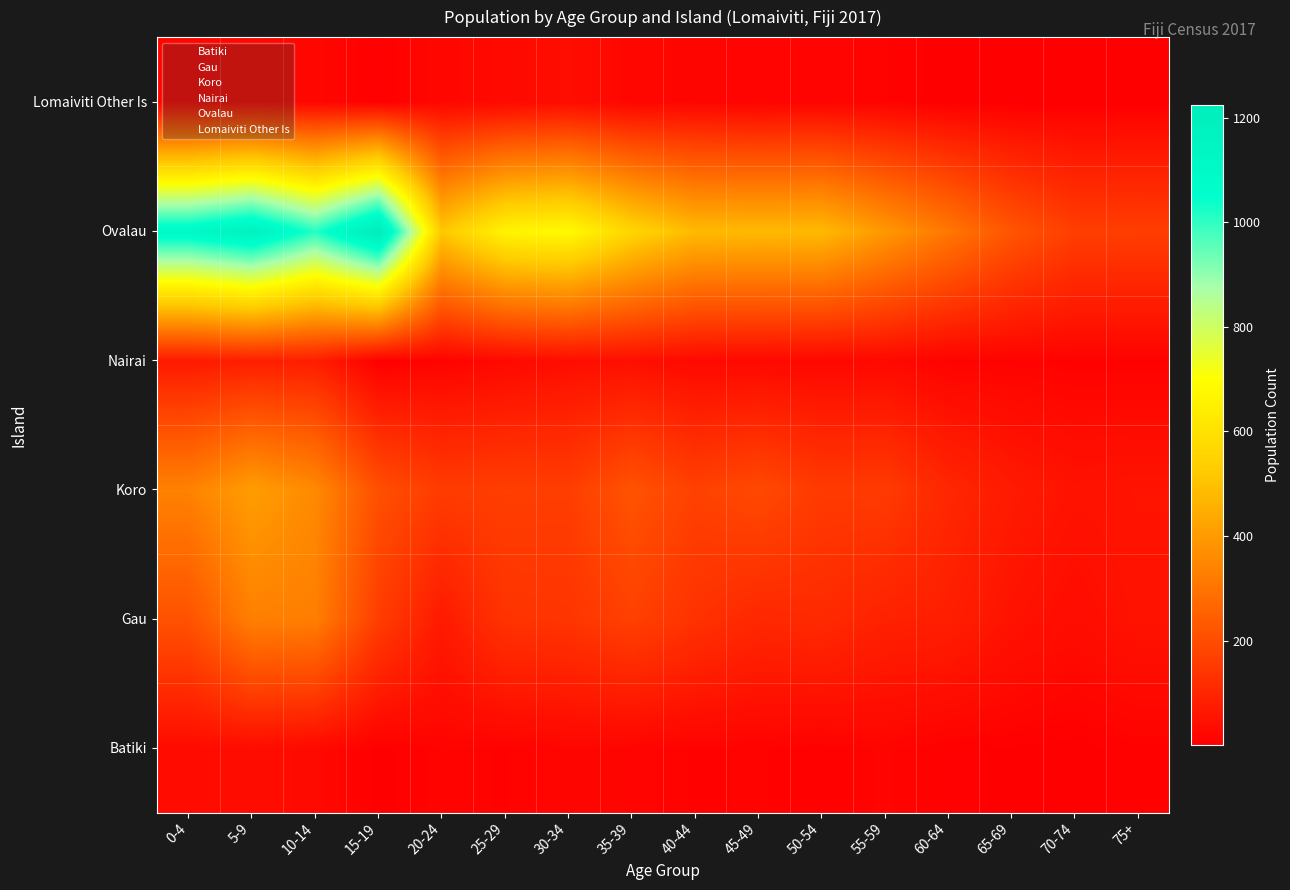

What is the difference between the highest and lowest values at 25-29?

652